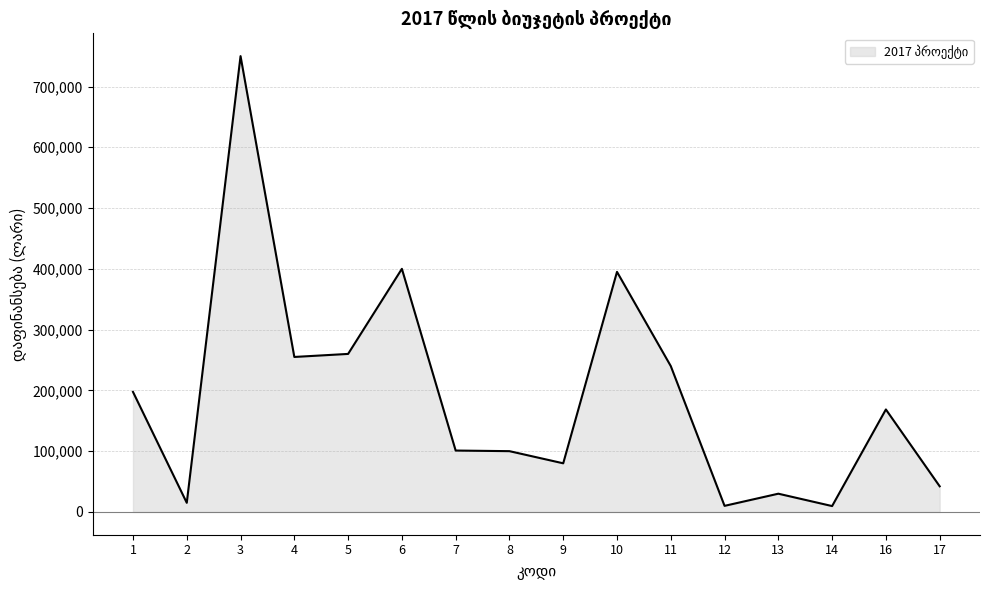

What is the change in value from 11 to 13?

-210000